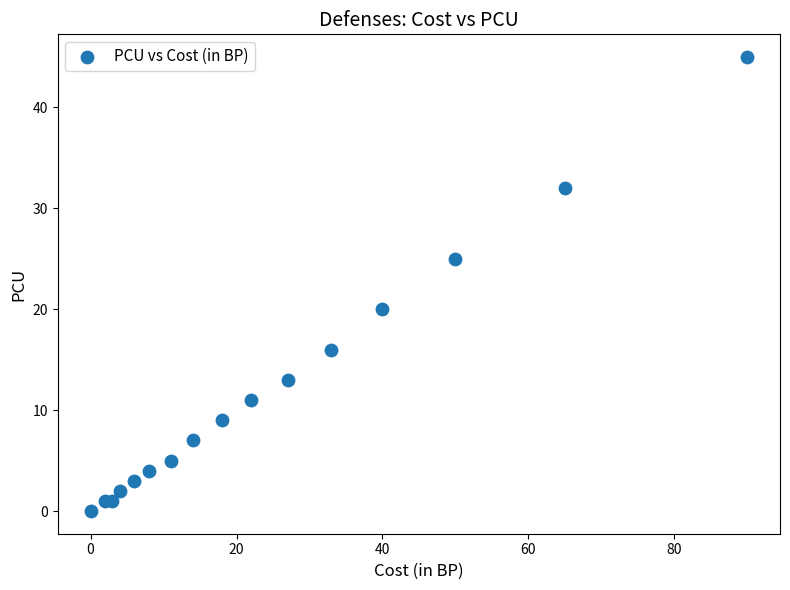

What Y value in the scatter plot is closest to 22?

20